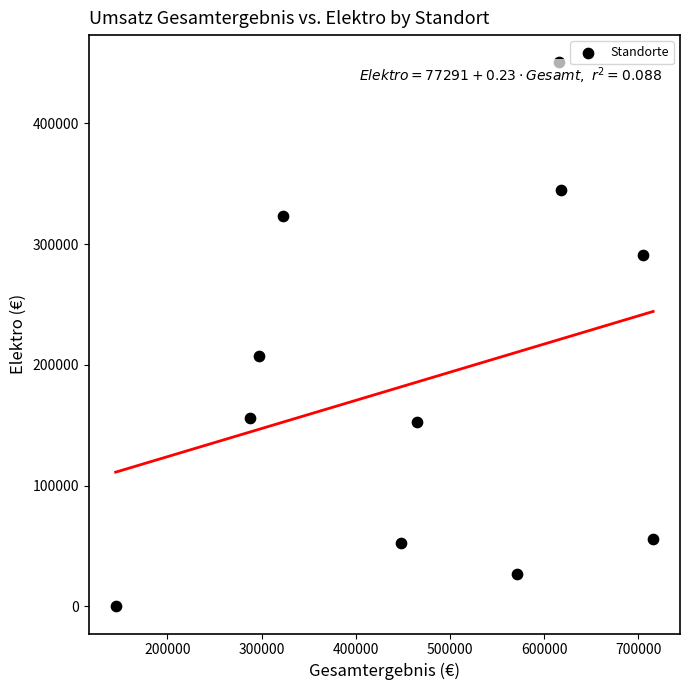

What is the average X value?

471934.8